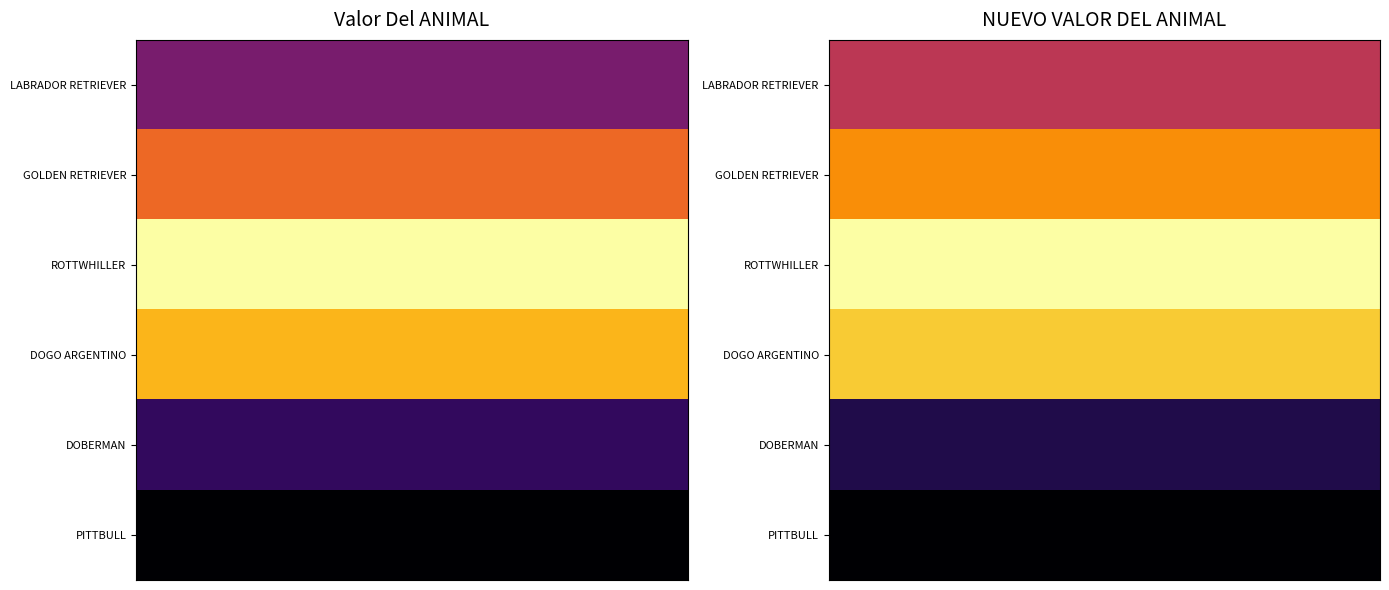

What is the smallest value displayed?

1400